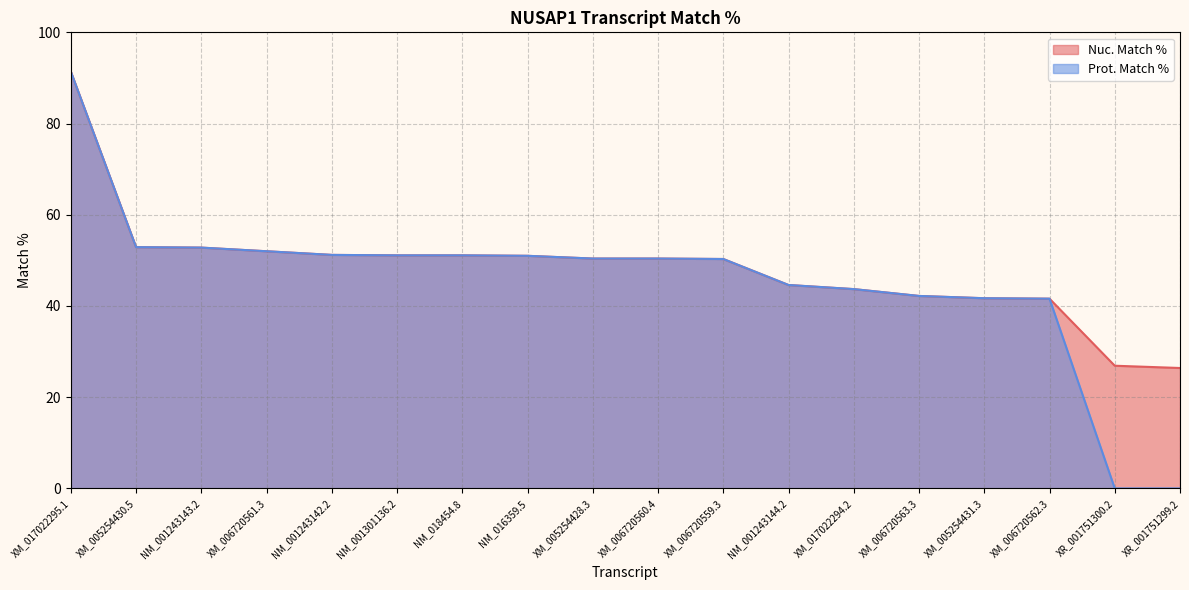

What is the difference between the maximum and second lowest values in the Prot. Match % series?

91.4